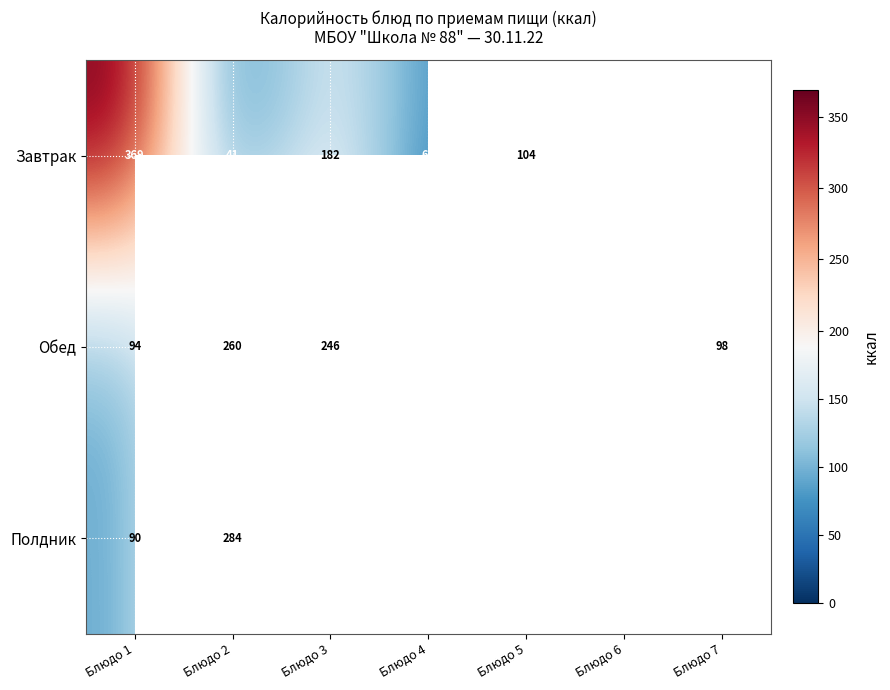

Is the value of Завтрак at Блюдо 3 greater than the value of Обед at Блюдо 5?

Yes